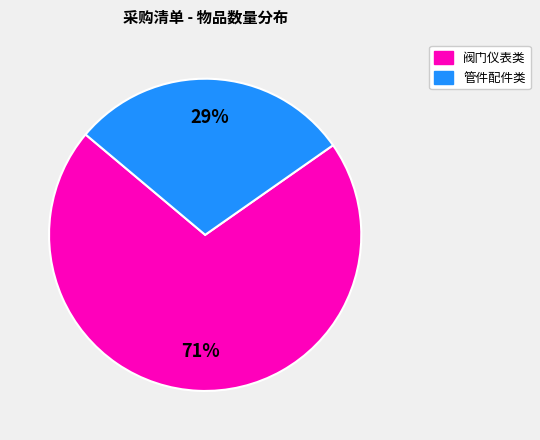

To the nearest percent, what is the average slice percentage?

50%